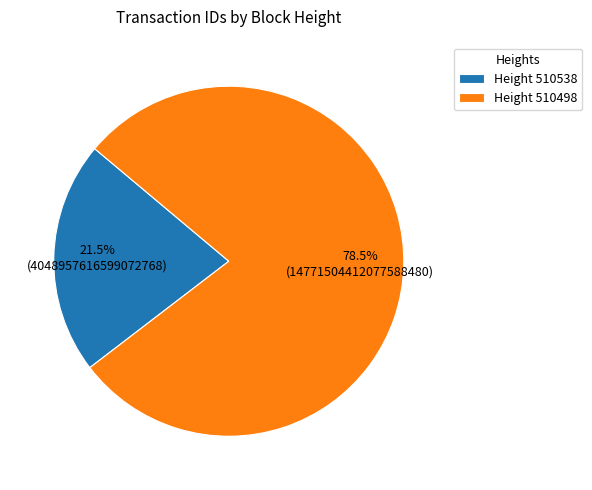

What is the majority slice?

Height 510498